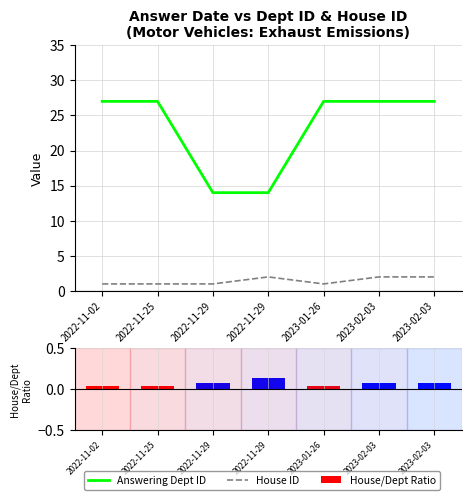

At which category does the chart reach its peak across all series?

2022-11-02